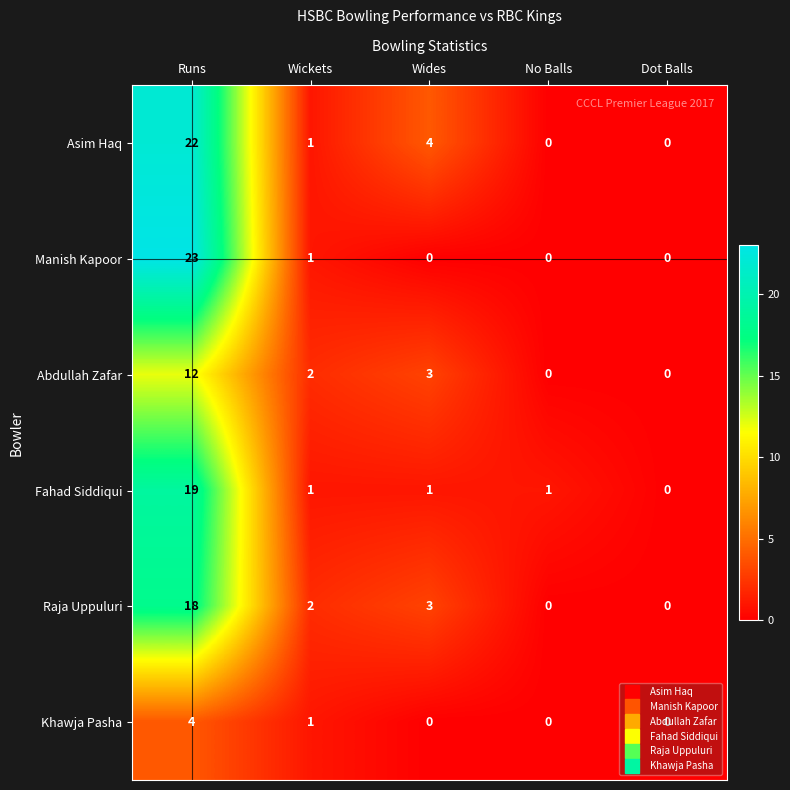

At which label does Asim Haq first exceed 1?

Runs